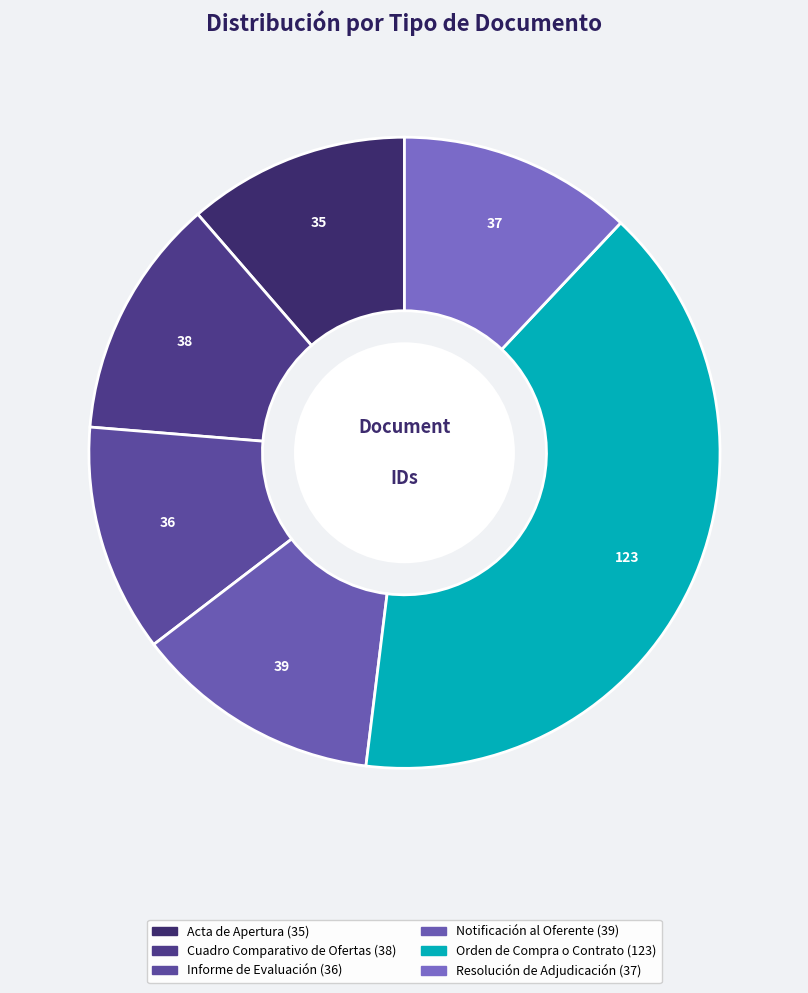

Rank the categories by value from lowest to highest.

Acta de Apertura, Informe de Evaluación, Resolución de Adjudicación, Cuadro Comparativo de Ofertas, Notificación al Oferente, Orden de Compra o Contrato